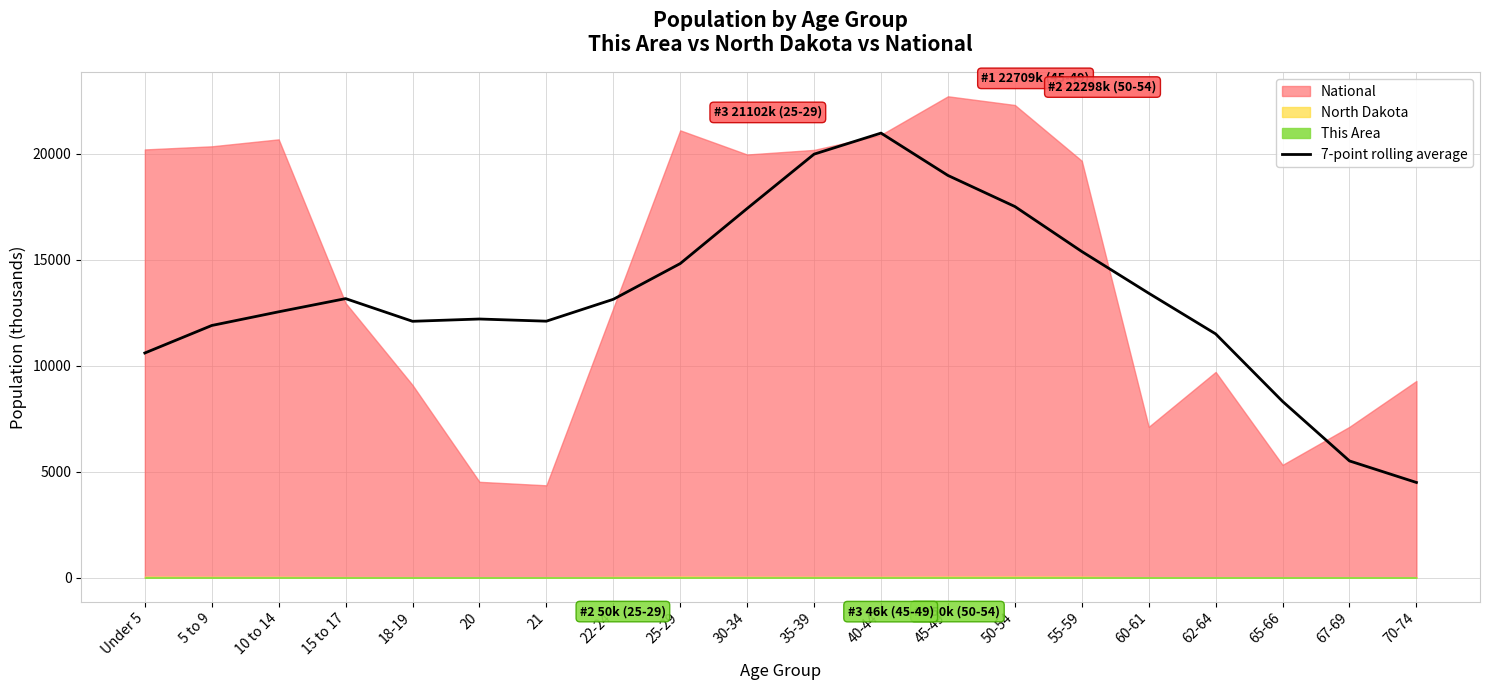

Reading right to left, what are all the values shown in this chart?

4488.2	5504.5	8313.7	11499.2	13417.8	15385.8	17508.6	18974.0	20972.3	19979.1	17415.7	14817.2	13130.8	12098.6	12200.8	12093.2	13163.0	12541.0	11895.4	10597.4